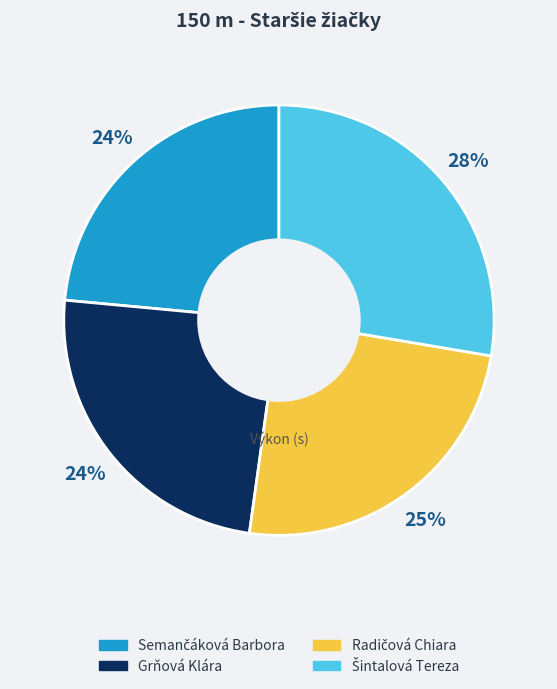

Is there any slice that represents more than half of the pie?

No